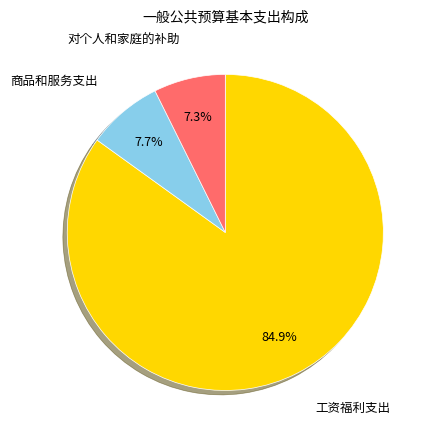

To the nearest percent, what is the average slice percentage?

33%